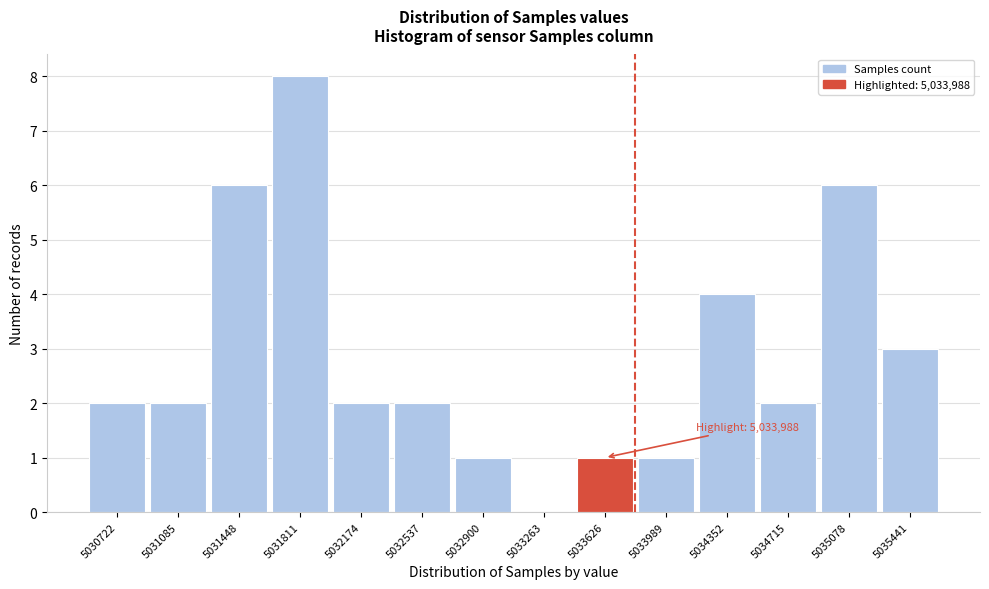

Reading right to left, what are all the values shown in this chart?

5035441=3	5035078=6	5034715=2	5034352=4	5033989=1	5033626=1	5033263=0	5032900=1	5032537=2	5032174=2	5031811=8	5031448=6	5031085=2	5030722=2